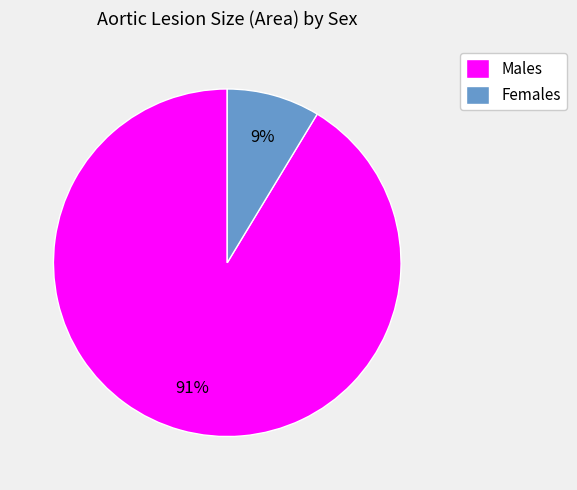

To the nearest percent, what is the combined percentage of Males and Females?

100%